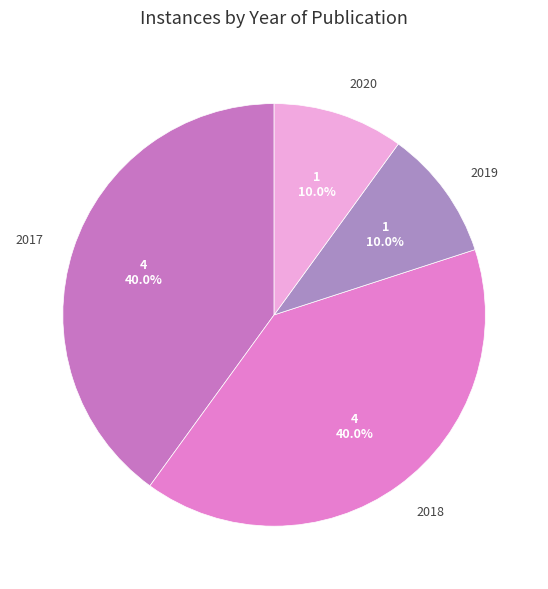

Does 2020 account for over 50% of the chart?

No